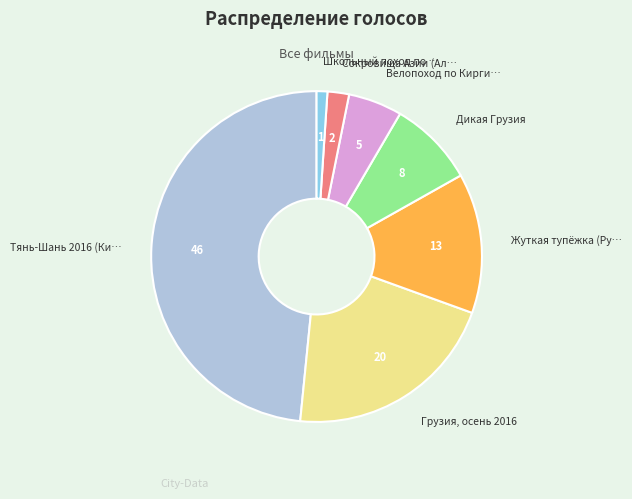

Is there a majority slice in this chart?

No